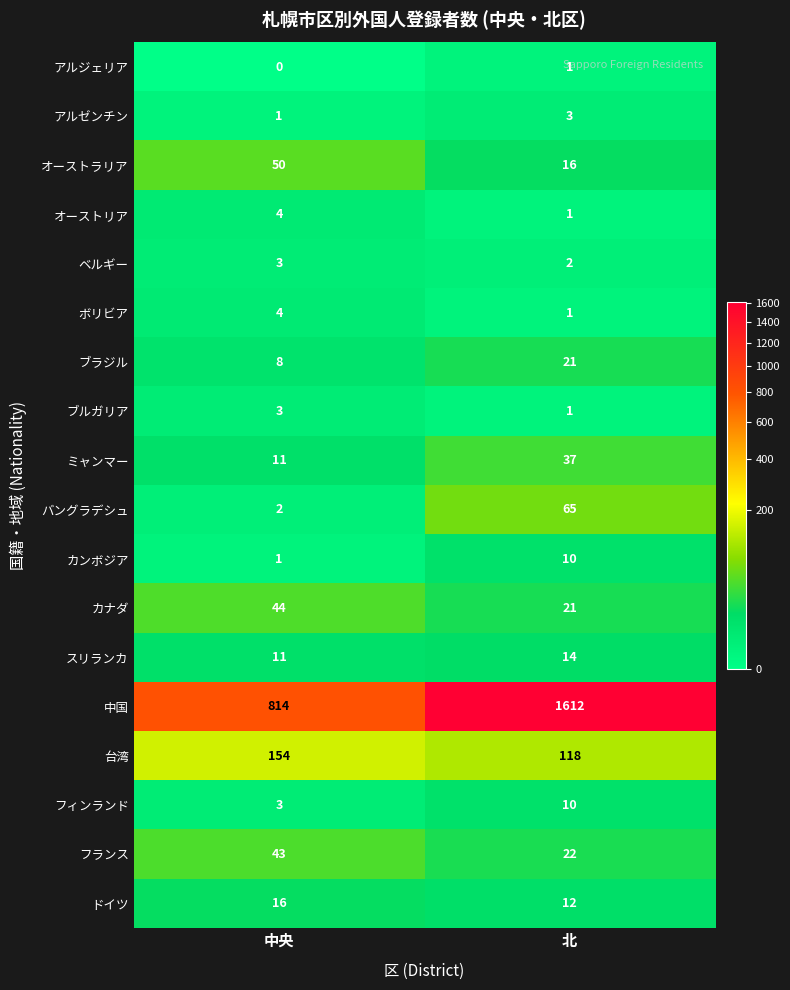

What is the sum of all カンボジア values?

11